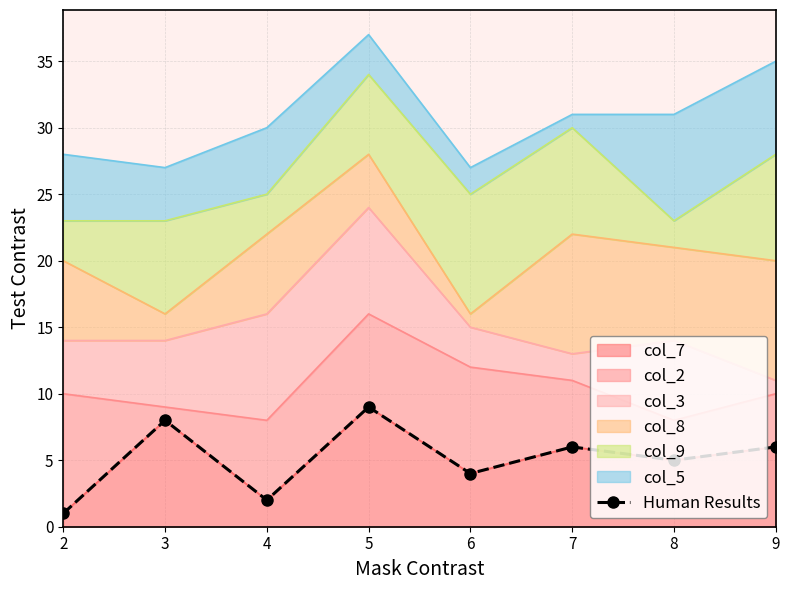

Which label corresponds to the largest value in the chart?

5